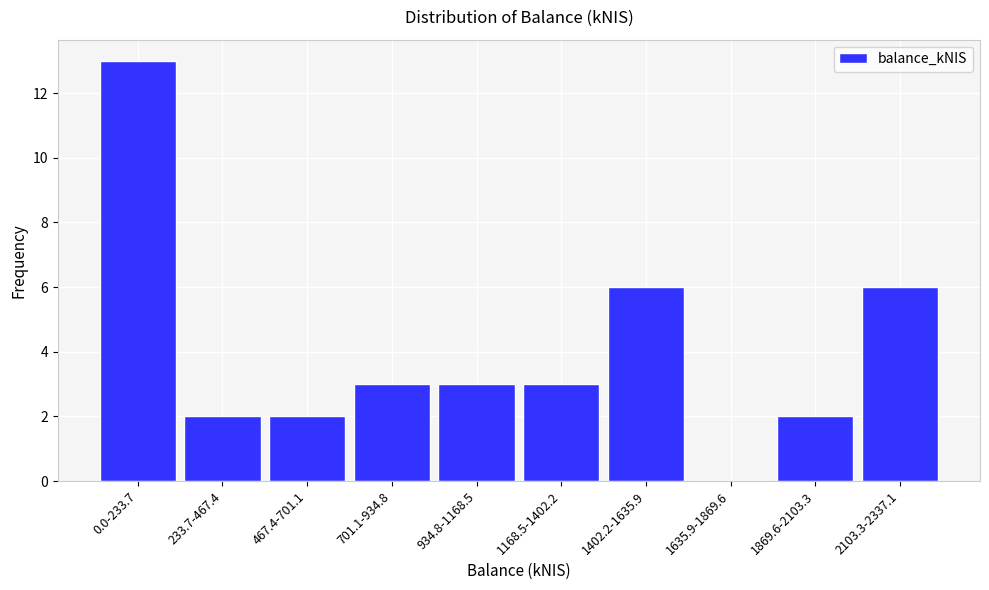

Reading left to right, extract all data points from this chart.

0.0-233.7=13	233.7-467.4=2	467.4-701.1=2	701.1-934.8=3	934.8-1168.5=3	1168.5-1402.2=3	1402.2-1635.9=6	1635.9-1869.6=0	1869.6-2103.3=2	2103.3-2337.1=6